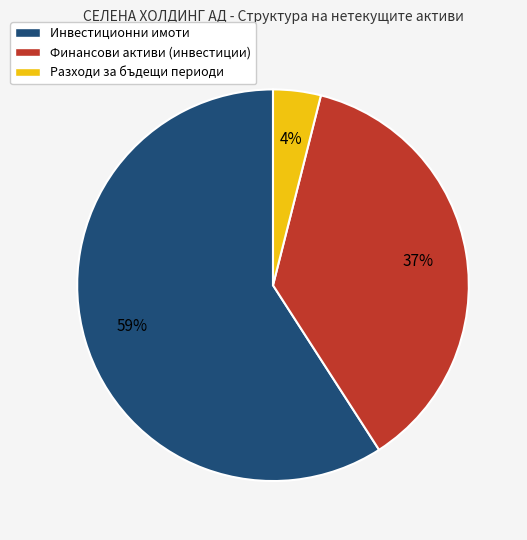

The Разходи за бъдещи периоди slice represents 4% of the pie. True or false?

True